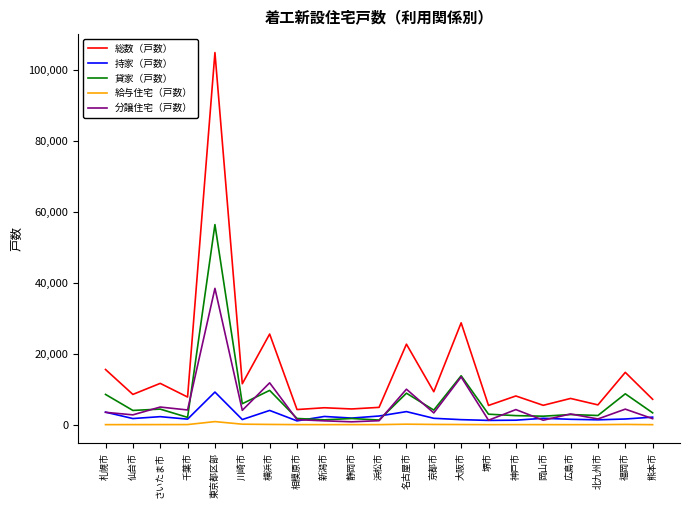

Which series has the widest spread of values?

総数（戸数）